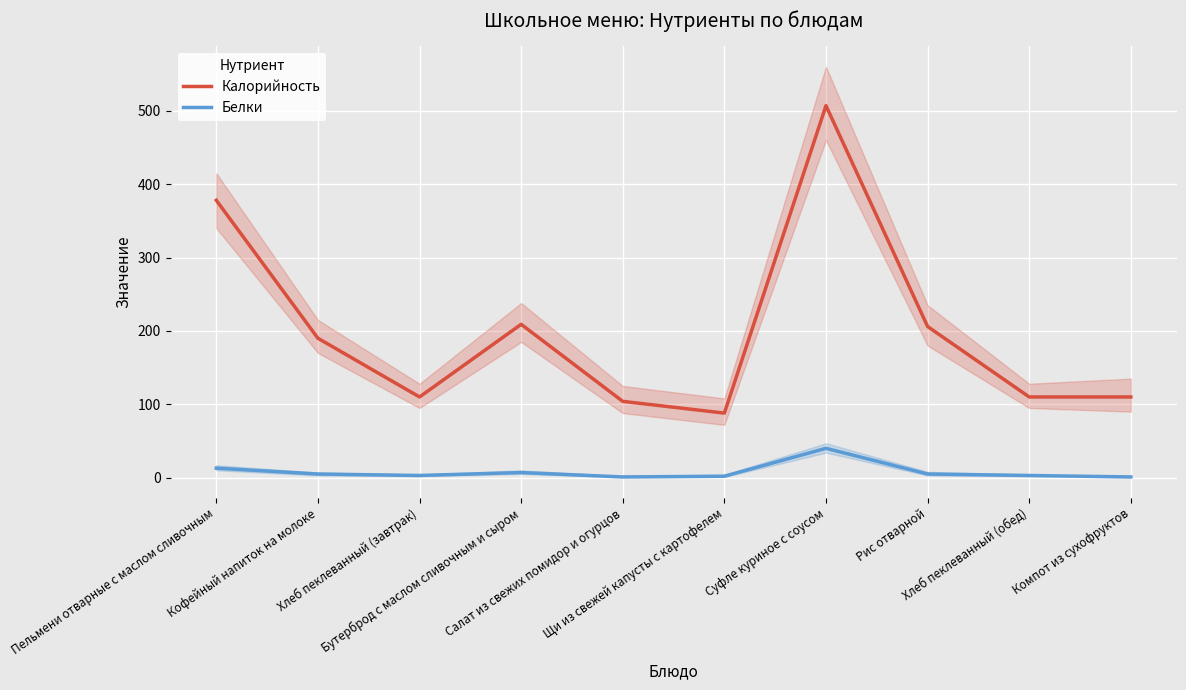

How many data points in Калорийность are less than 190?

5